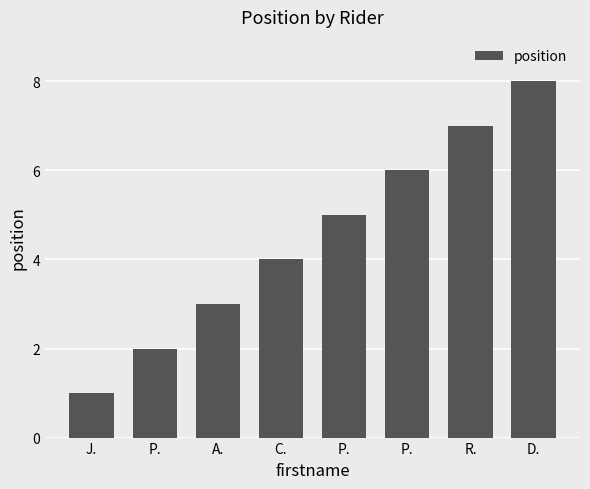

What is the value of the 6th bar from the left?

2